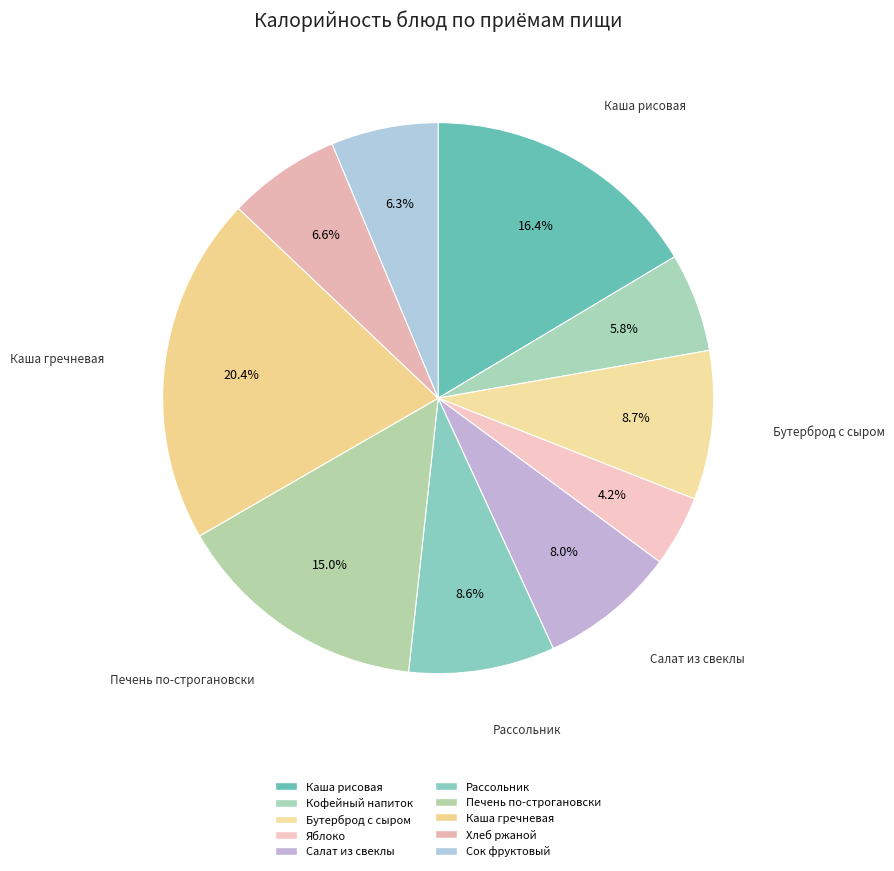

Which slice is the largest?

Каша гречневая